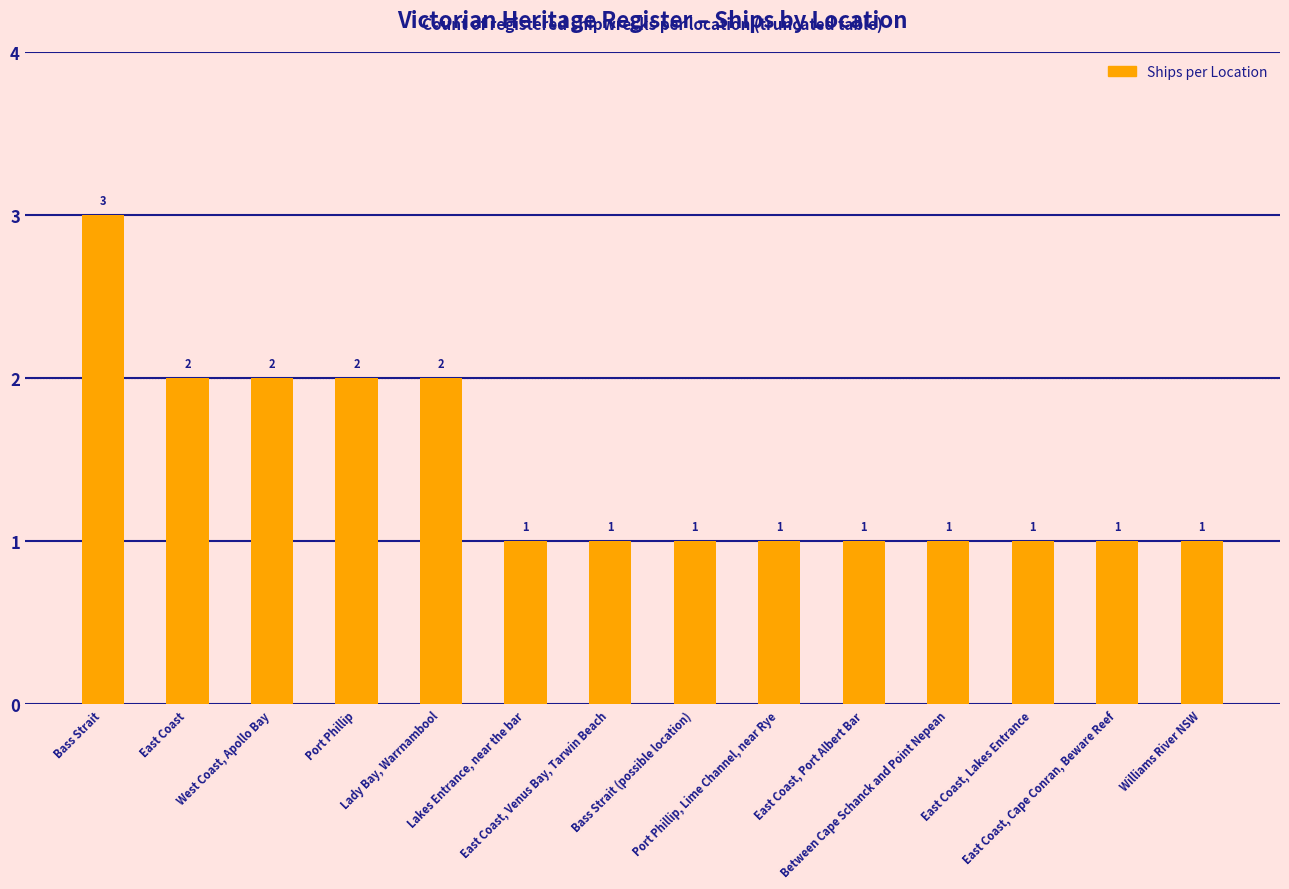

What position from the left is Lakes Entrance, near the bar?

6